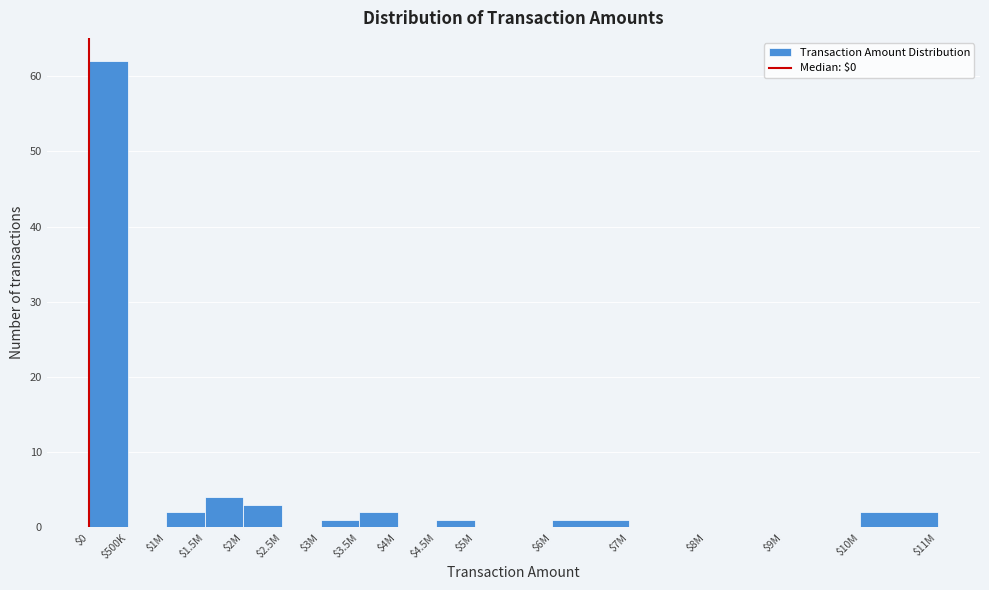

True or false: the data shows 41 at $0.

False